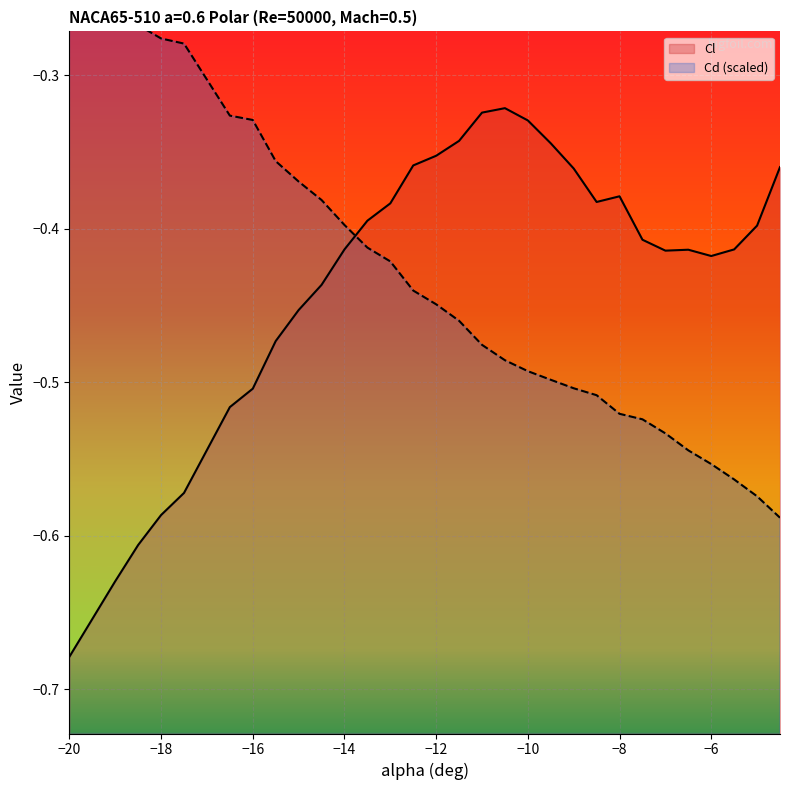

Which series changed the most between −12 and −8?

Cd